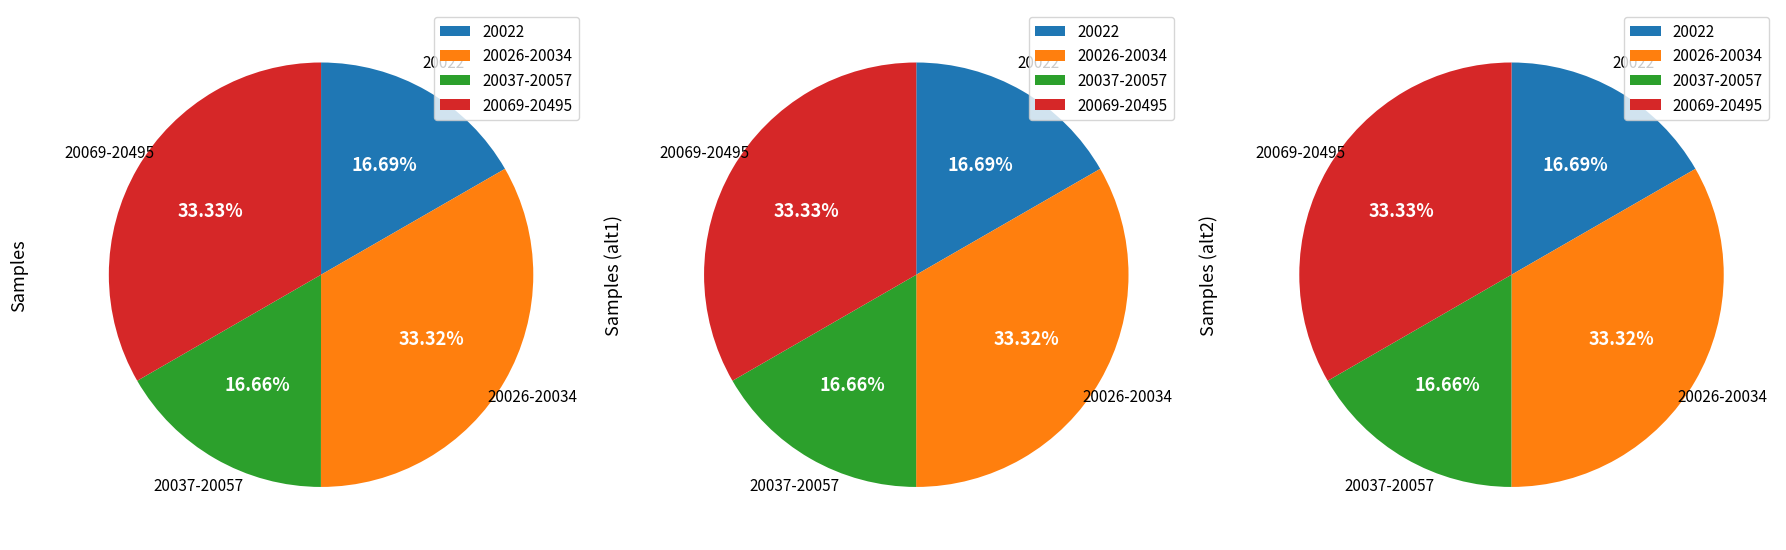

How many segments does this pie chart have?

12